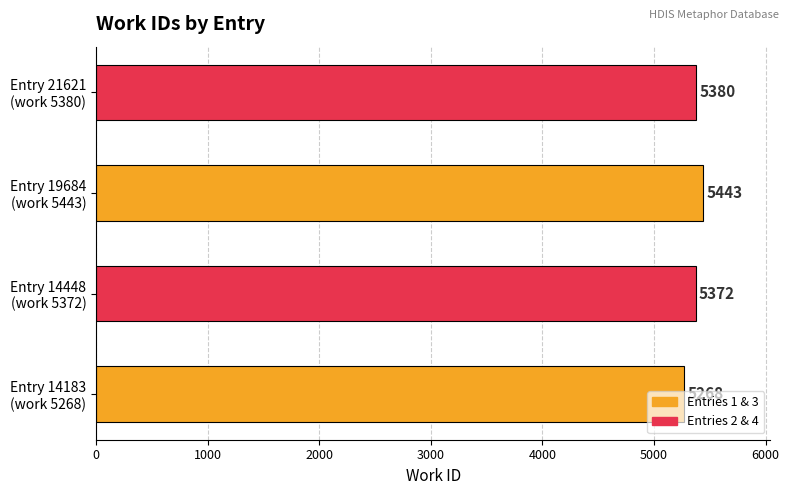

Rank the categories by value from lowest to highest.

Entry 14183
(work 5268), Entry 14448
(work 5372), Entry 21621
(work 5380), Entry 19684
(work 5443)